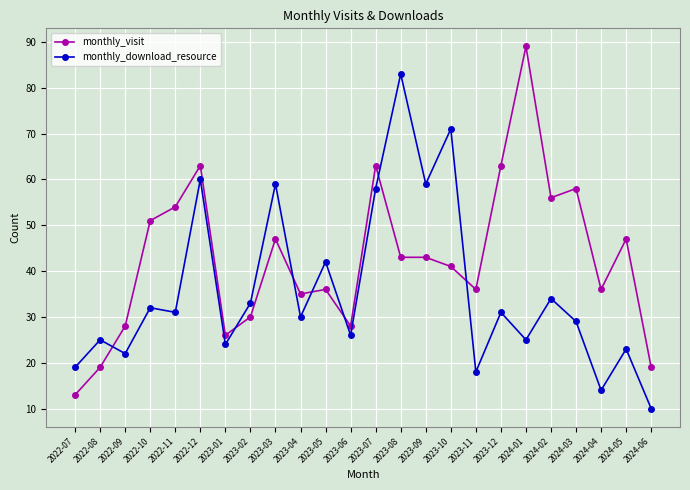

Reading right to left, what are all the values shown in this chart?

monthly_visit: 2024-06=19	2024-05=47	2024-04=36	2024-03=58	2024-02=56	2024-01=89	2023-12=63	2023-11=36	2023-10=41	2023-09=43	2023-08=43	2023-07=63	2023-06=28	2023-05=36	2023-04=35	2023-03=47	2023-02=30	2023-01=26	2022-12=63	2022-11=54	2022-10=51	2022-09=28	2022-08=19	2022-07=13
monthly_download_resource: 2024-06=10	2024-05=23	2024-04=14	2024-03=29	2024-02=34	2024-01=25	2023-12=31	2023-11=18	2023-10=71	2023-09=59	2023-08=83	2023-07=58	2023-06=26	2023-05=42	2023-04=30	2023-03=59	2023-02=33	2023-01=24	2022-12=60	2022-11=31	2022-10=32	2022-09=22	2022-08=25	2022-07=19